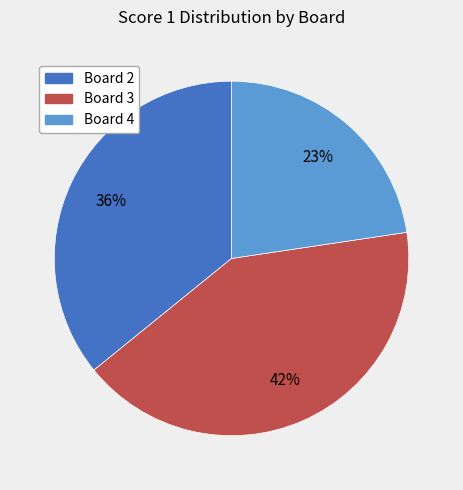

Does any single category account for the majority?

No